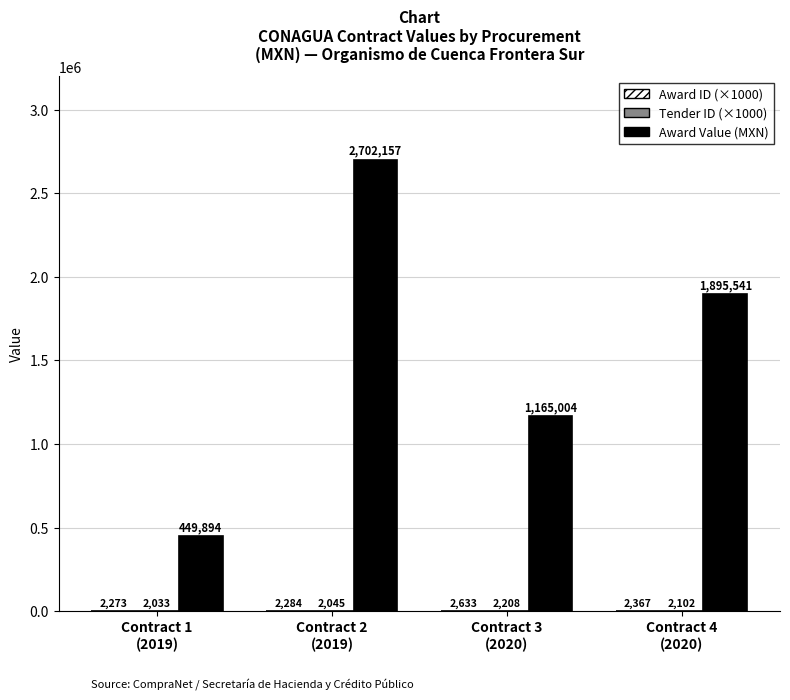

Which series has the largest total across all categories?

Award Value (MXN)